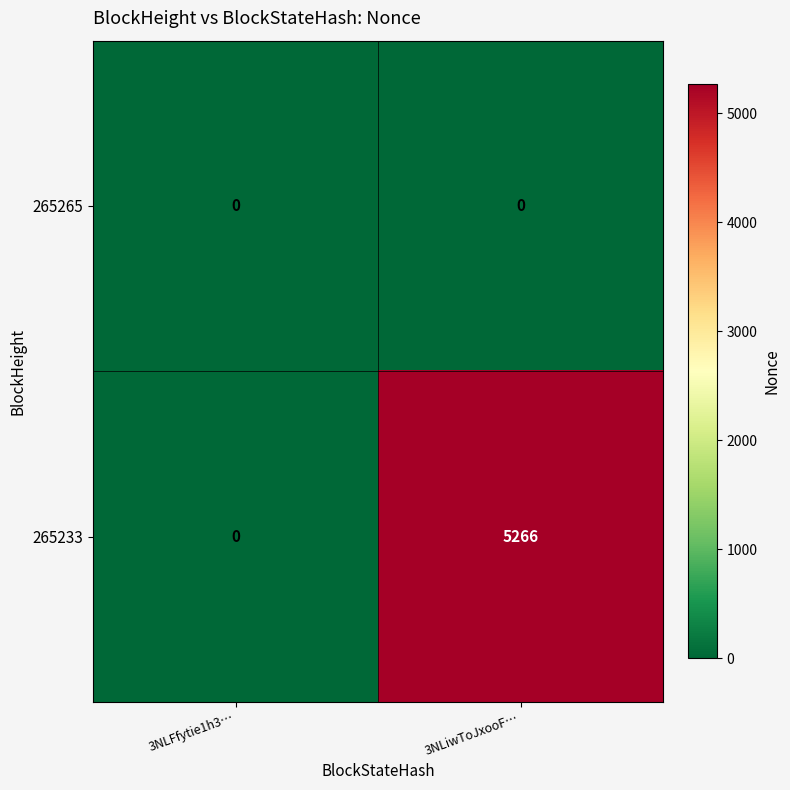

Rank the series at 3NLiwToJxooF… from highest to lowest value.

265233, 265265